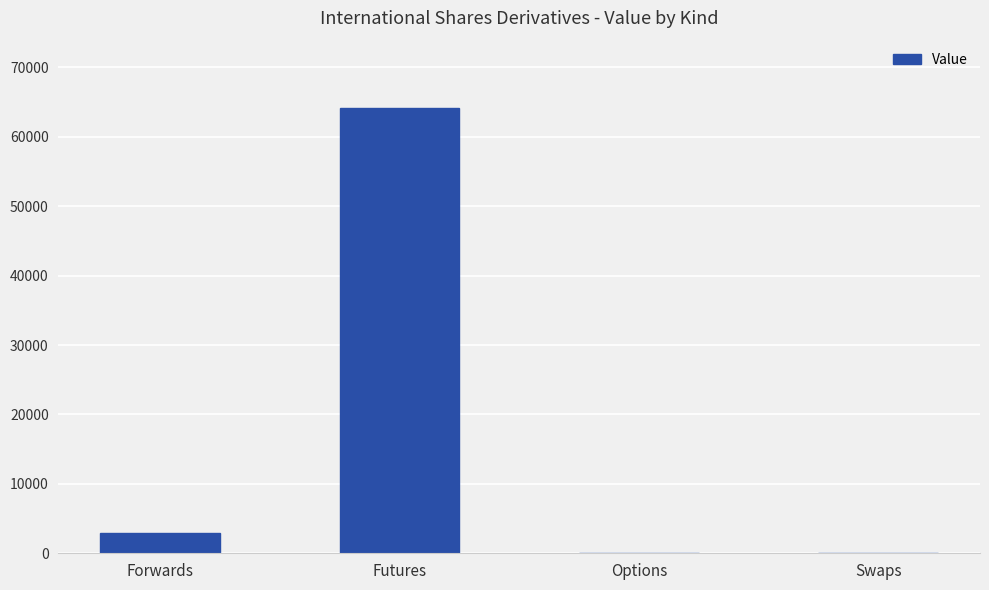

The chart shows a value of 34909.3 at Options. True or false?

False